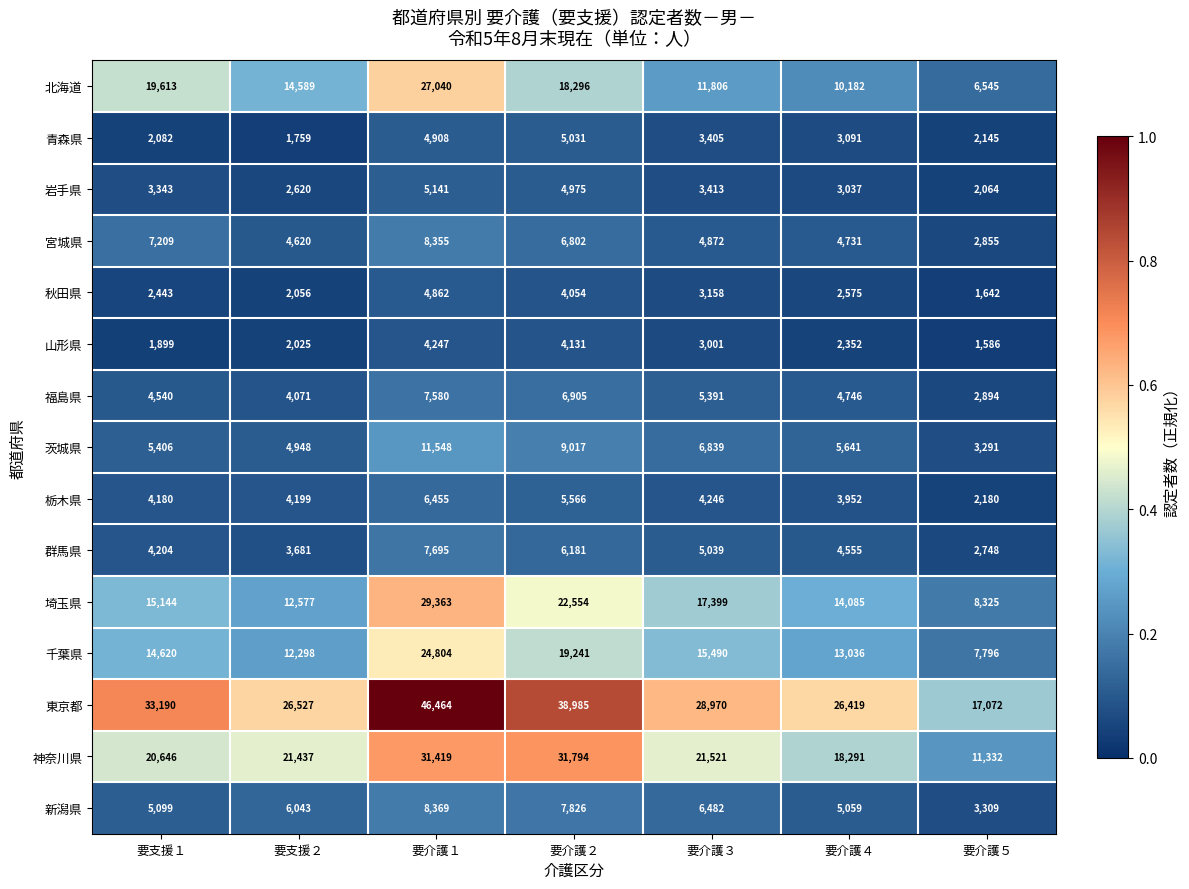

What is the smallest value displayed?

1586